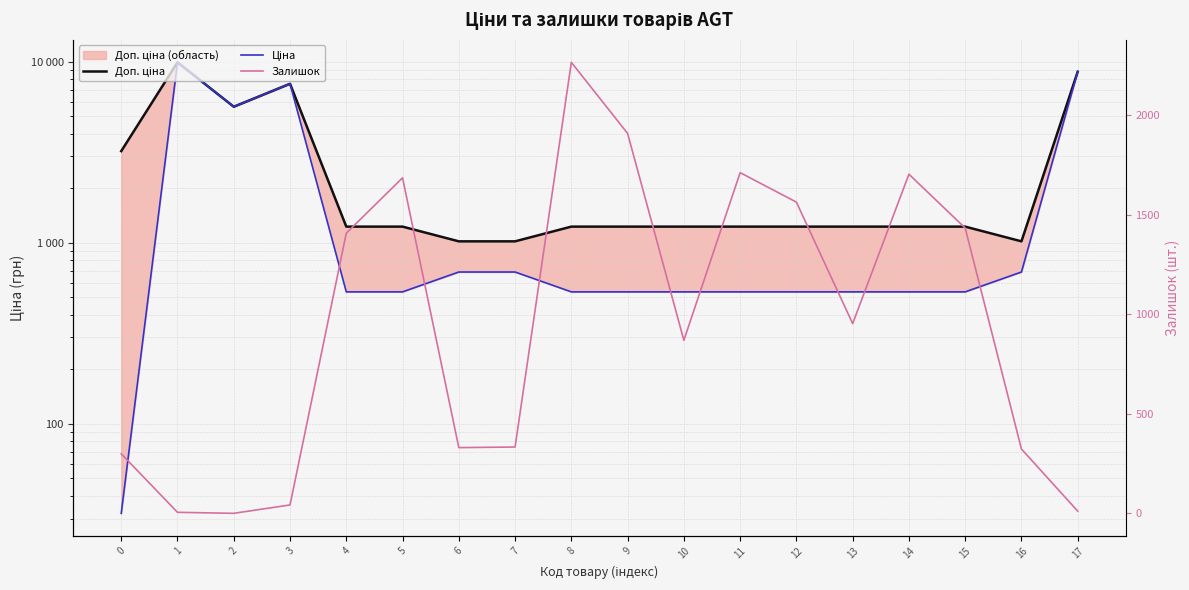

What is the value of the Залишок point at the 2nd from the left?

5.0